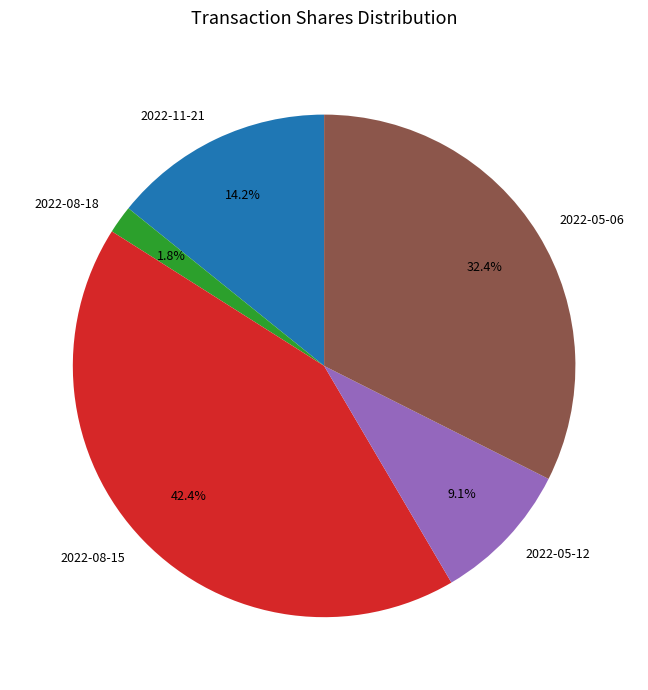

What percentage is the 2022-11-21 slice, to the nearest percent?

14%